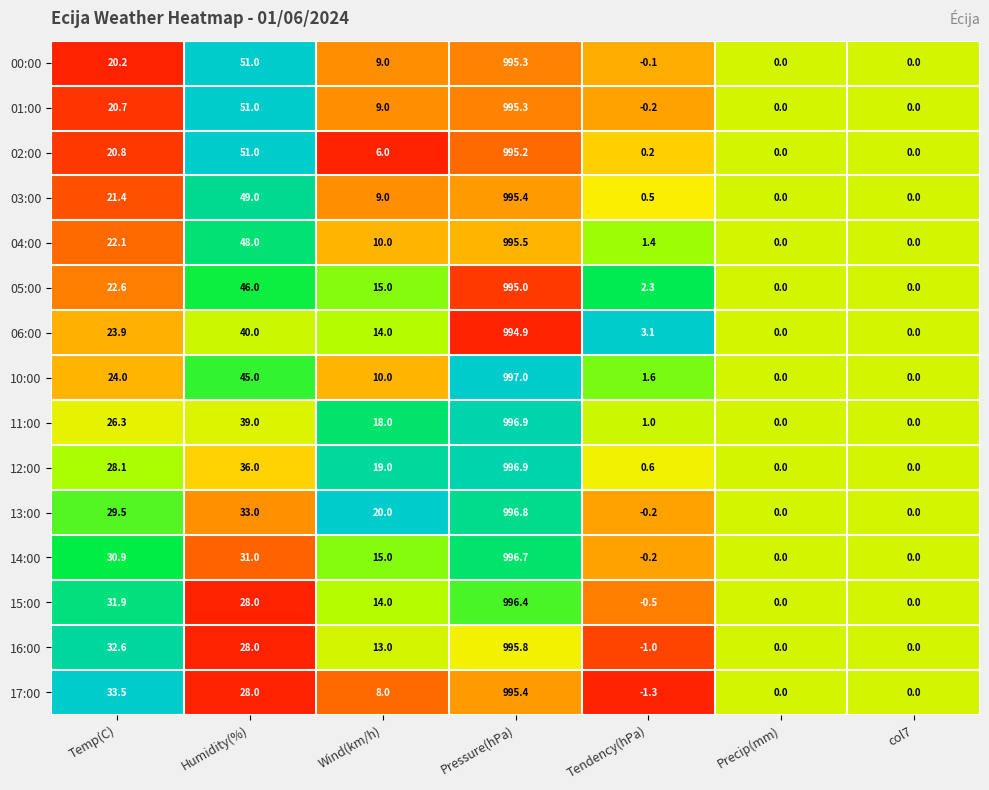

Where is 10:00 nearest to the value 498?

Humidity(%)